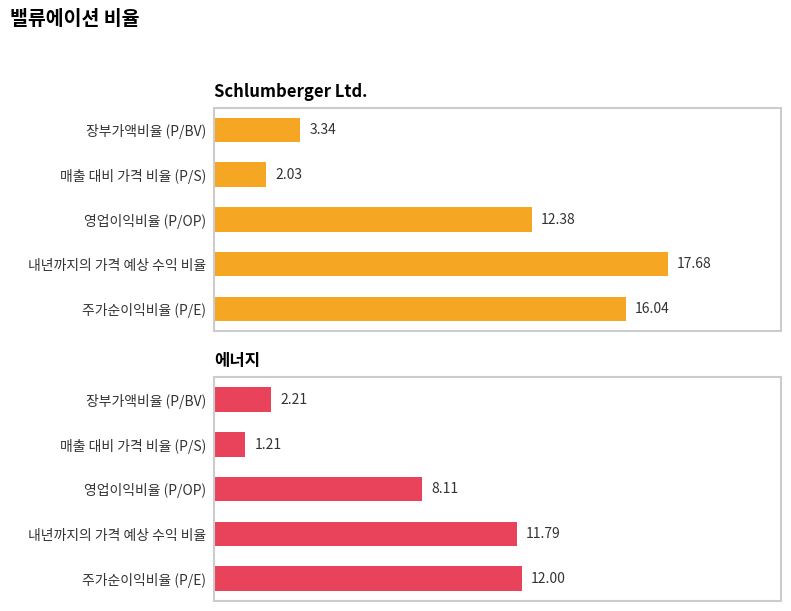

Which series changed the most between 영업이익비율 (P/OP) and 매출 대비 가격 비율 (P/S)?

Schlumberger Ltd.